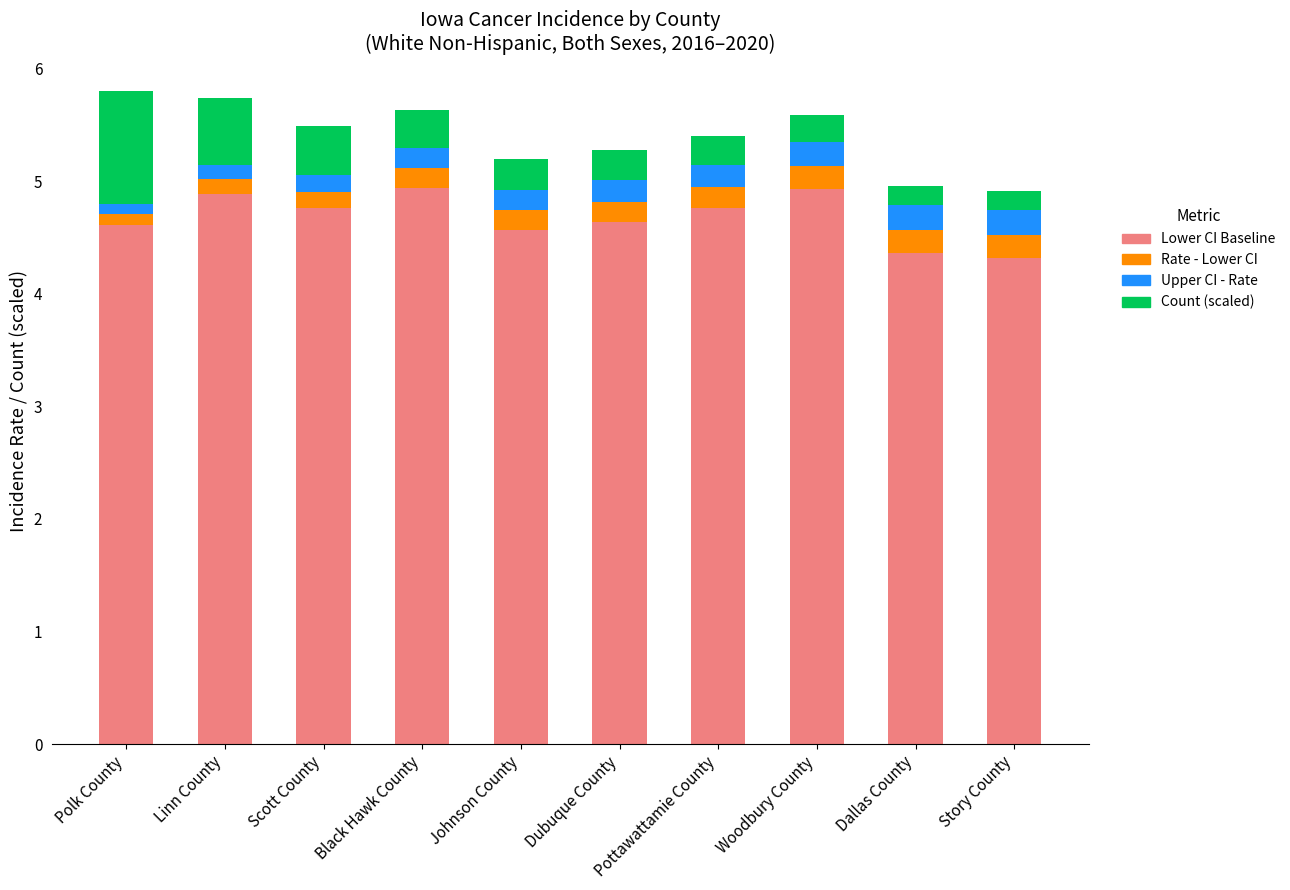

Is it true that Lower CI Baseline equals 6.4 at Story County?

False